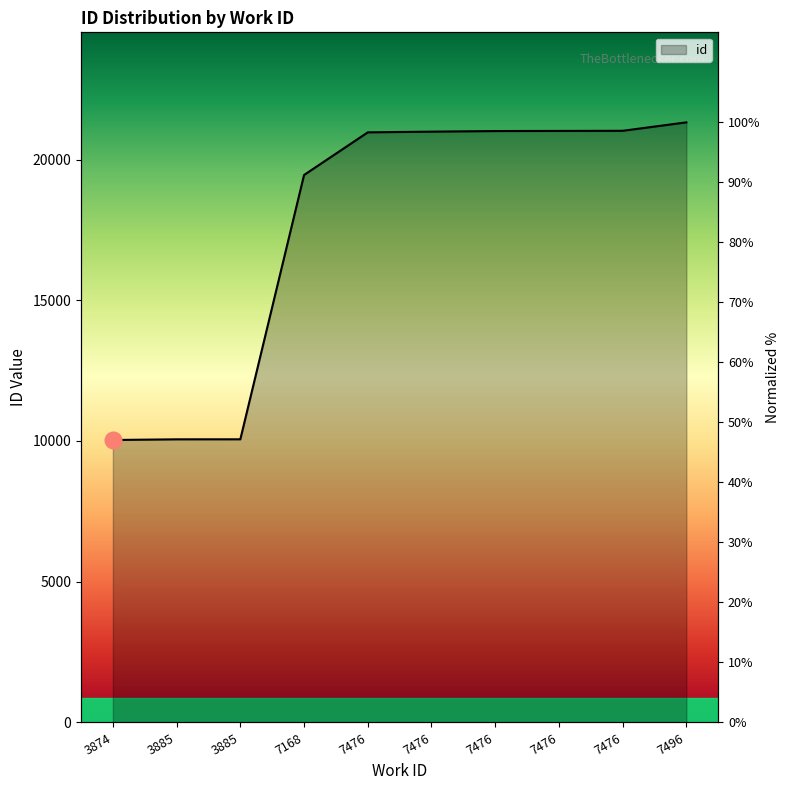

What is the maximum value shown in the chart?

21320